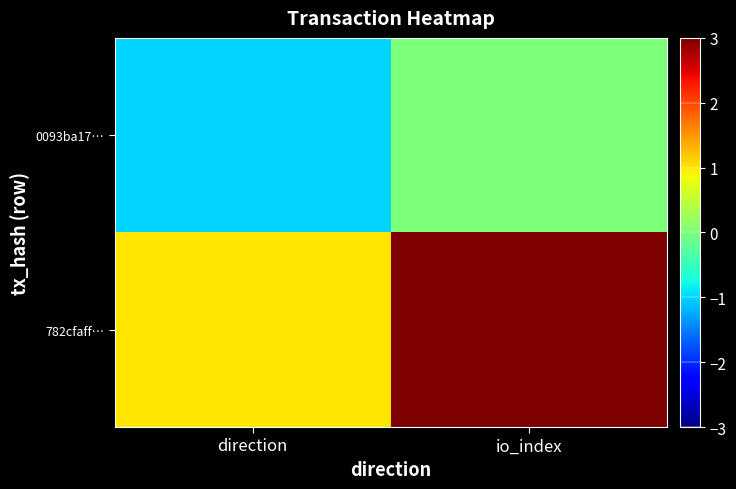

What is the maximum value shown in the chart?

11